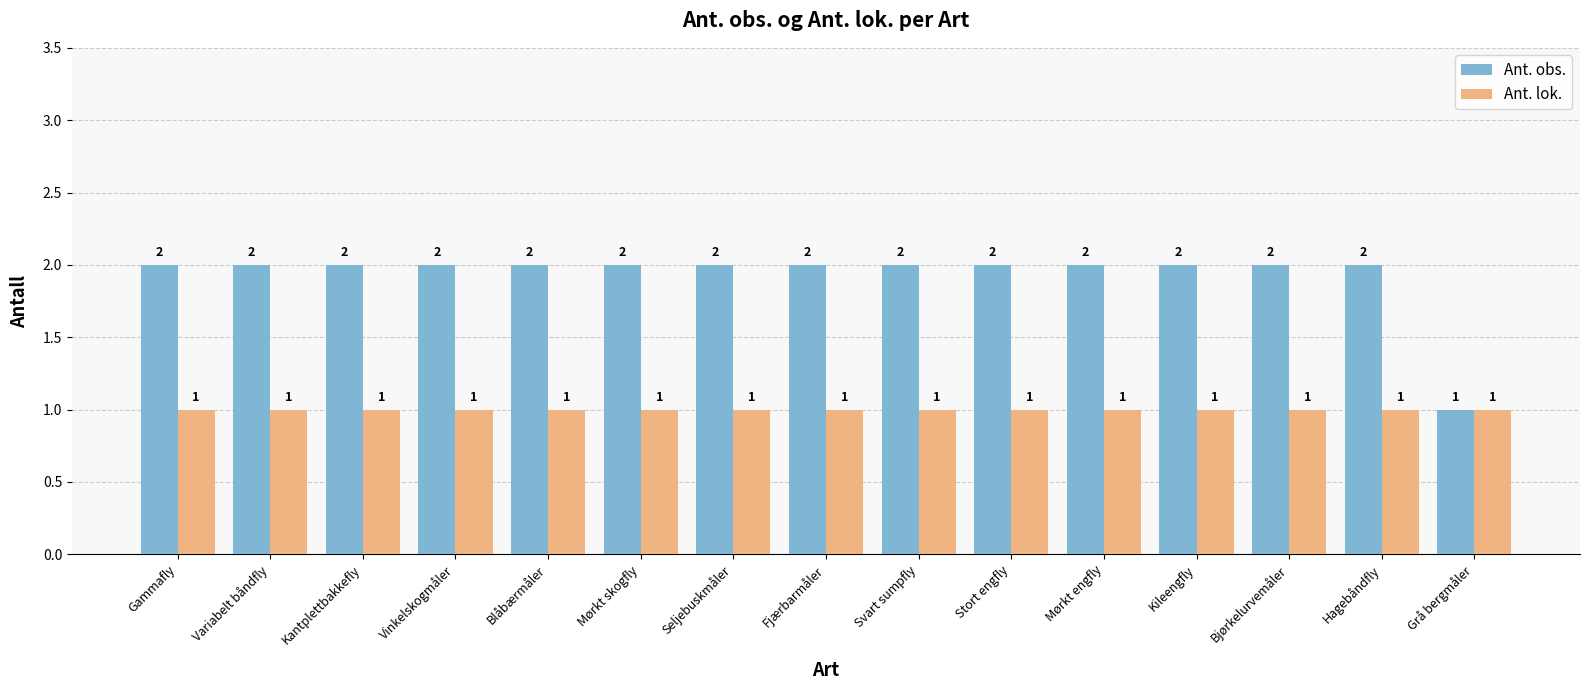

What is the value of the Ant. lok. bar at the 7th from the left?

1